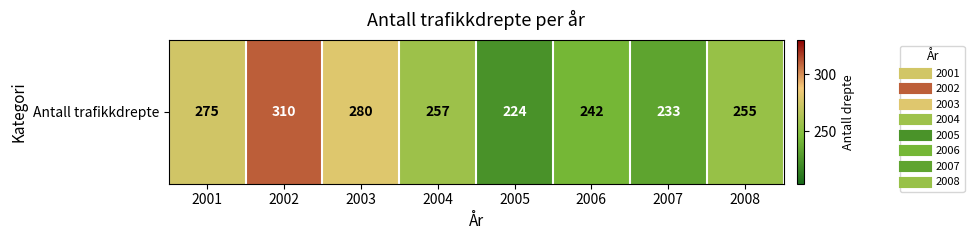

Reading left to right, extract all data points from this chart.

2001=275	2002=310	2003=280	2004=257	2005=224	2006=242	2007=233	2008=255